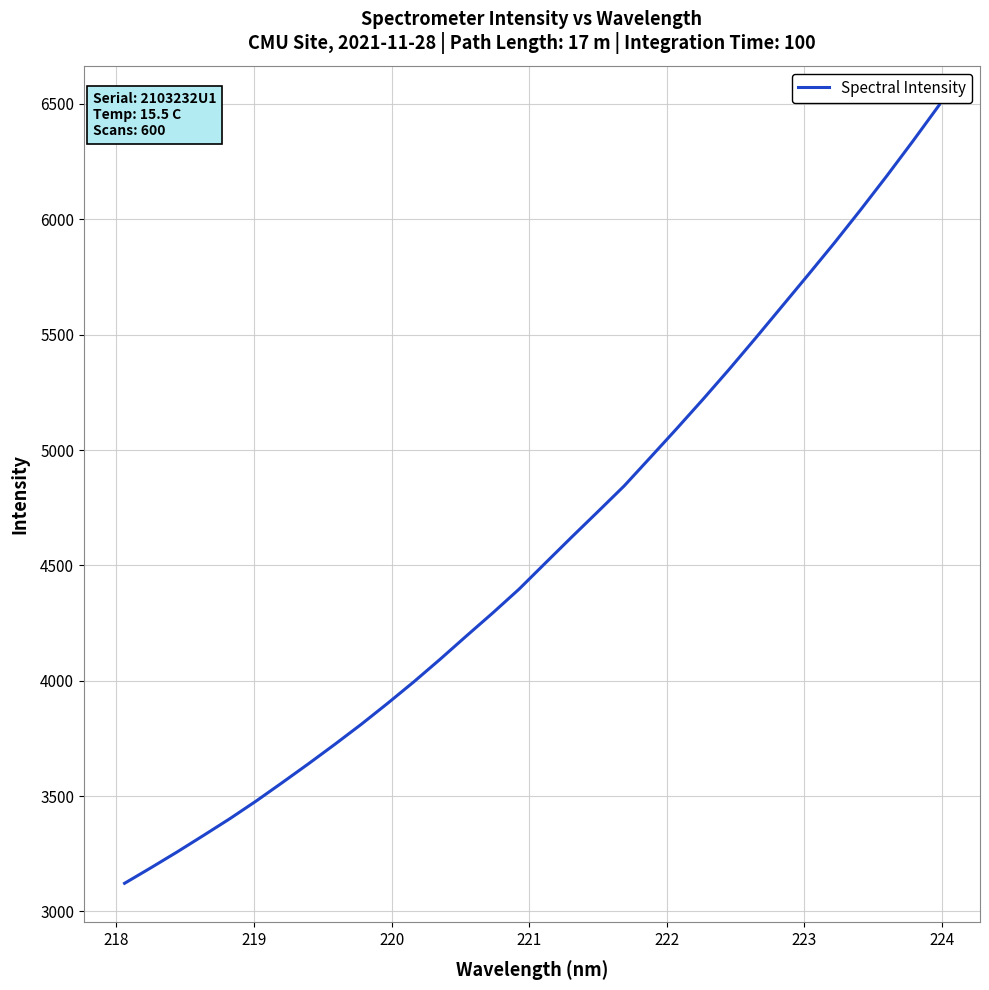

What is the smallest value displayed?

3122.2